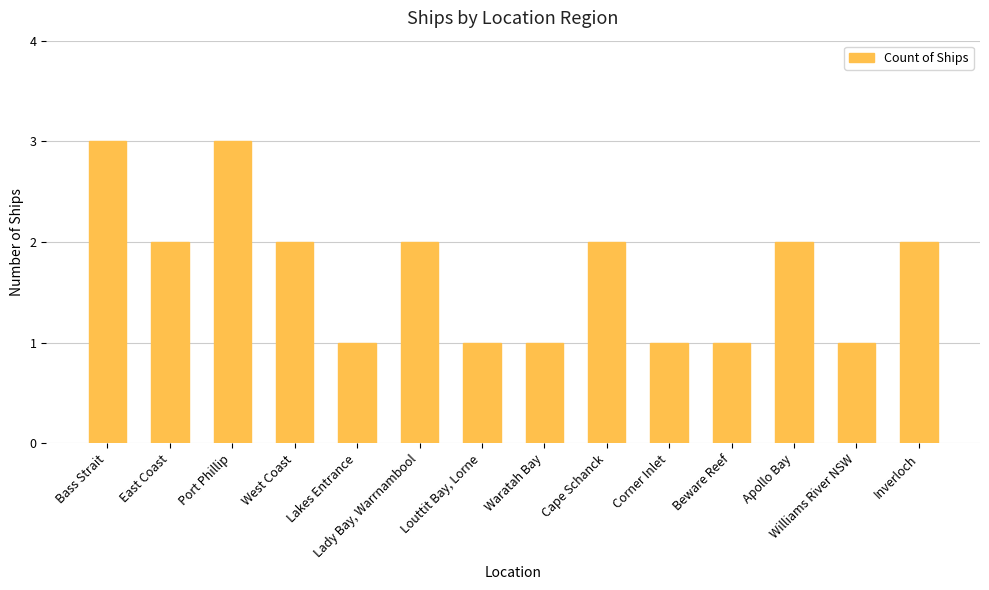

Reading left to right, transcribe all the data shown in this chart.

Bass Strait=3	East Coast=2	Port Phillip=3	West Coast=2	Lakes Entrance=1	Lady Bay, Warrnambool=2	Louttit Bay, Lorne=1	Waratah Bay=1	Cape Schanck=2	Corner Inlet=1	Beware Reef=1	Apollo Bay=2	Williams River NSW=1	Inverloch=2